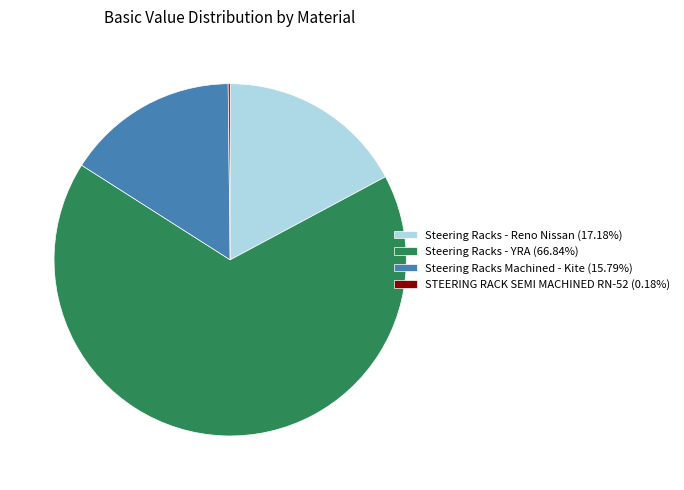

Is there any slice that represents more than half of the pie?

Yes